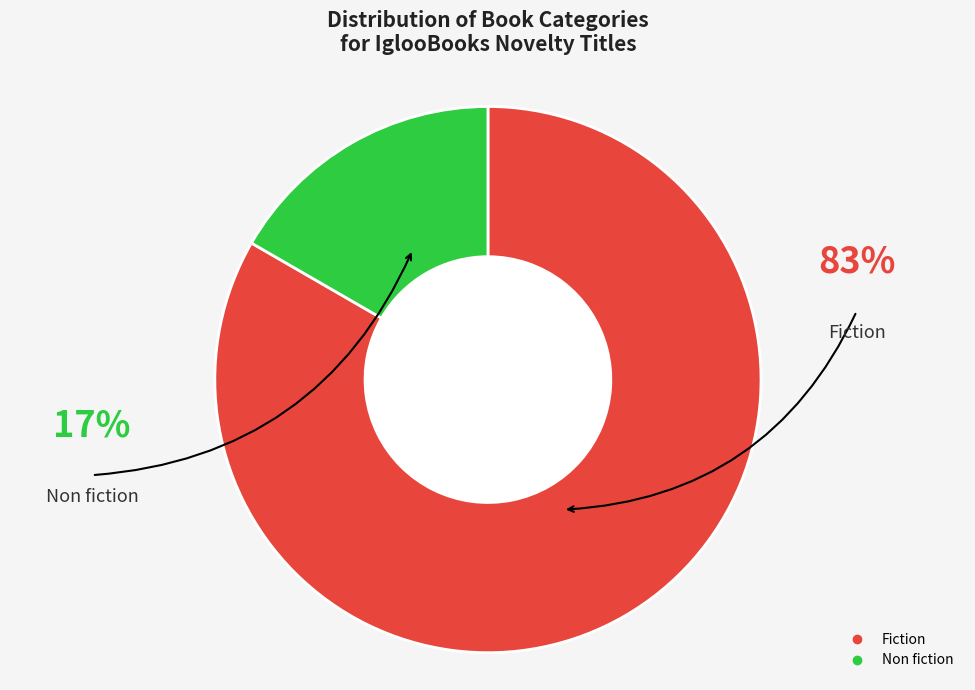

Does Fiction account for over 50% of the chart?

Yes